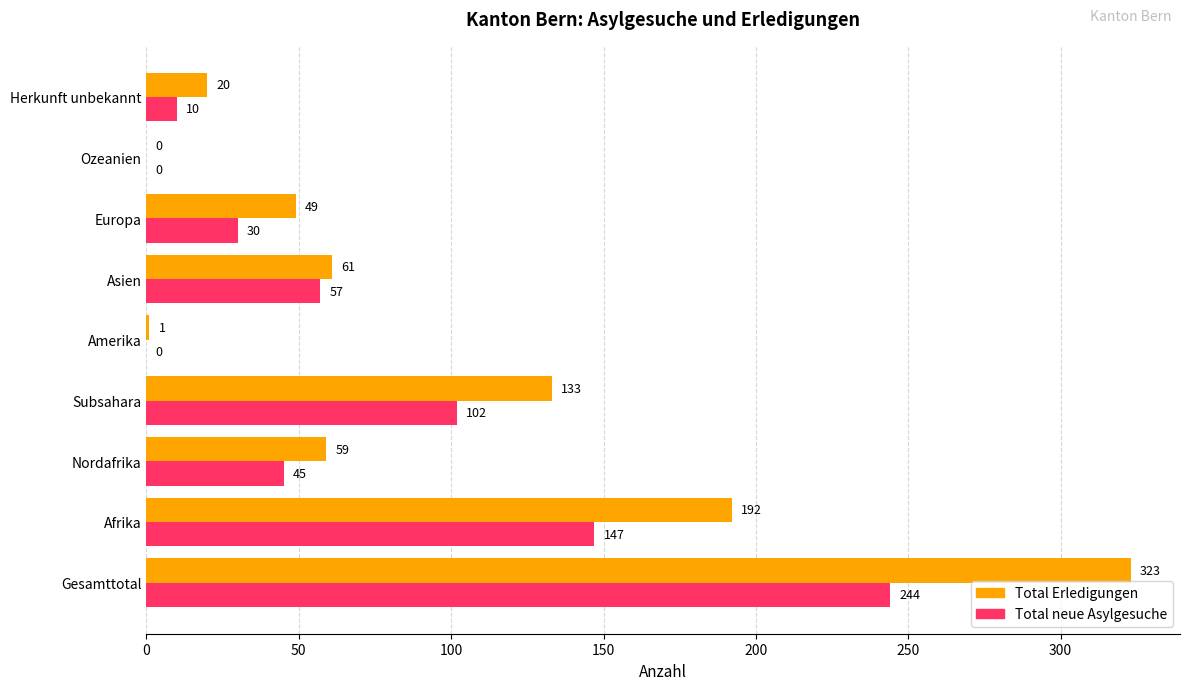

At which label is Total Erledigungen closest to 161?

Subsahara